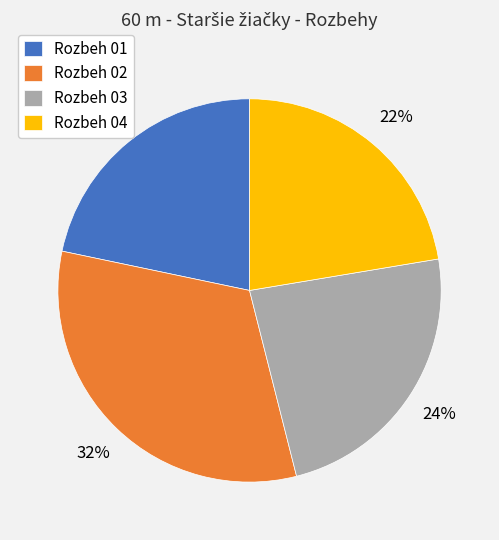

Does any single category account for the majority?

No